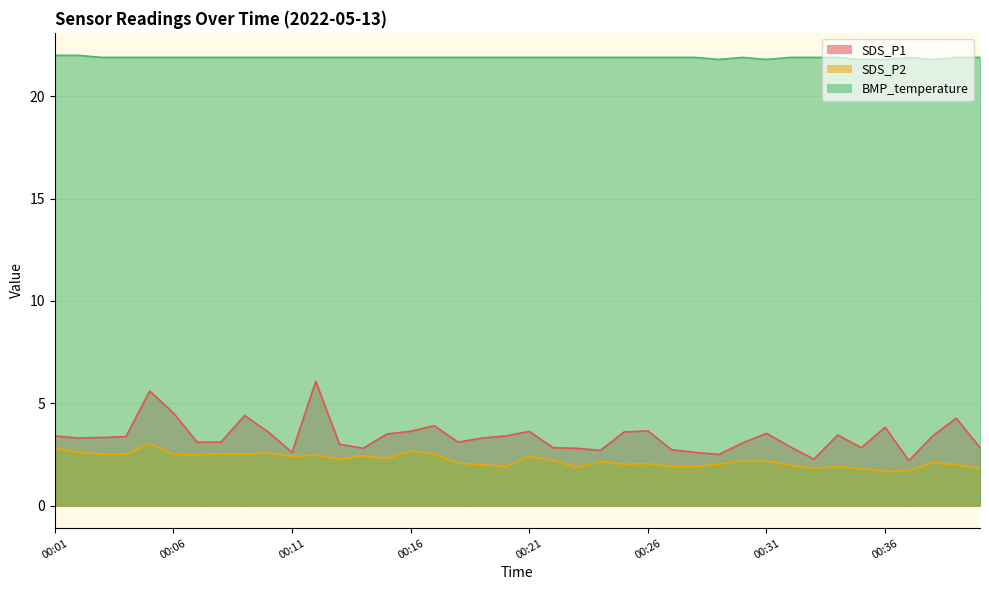

How many data points in SDS_P2 are above 2?

27